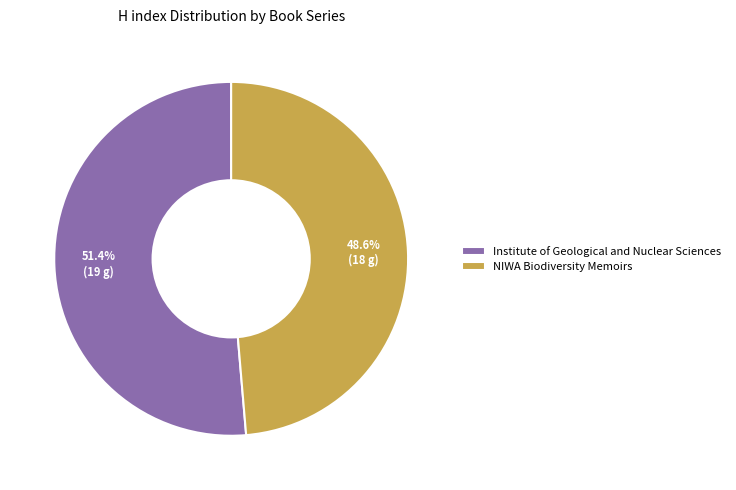

Count the number of slices in the pie.

2